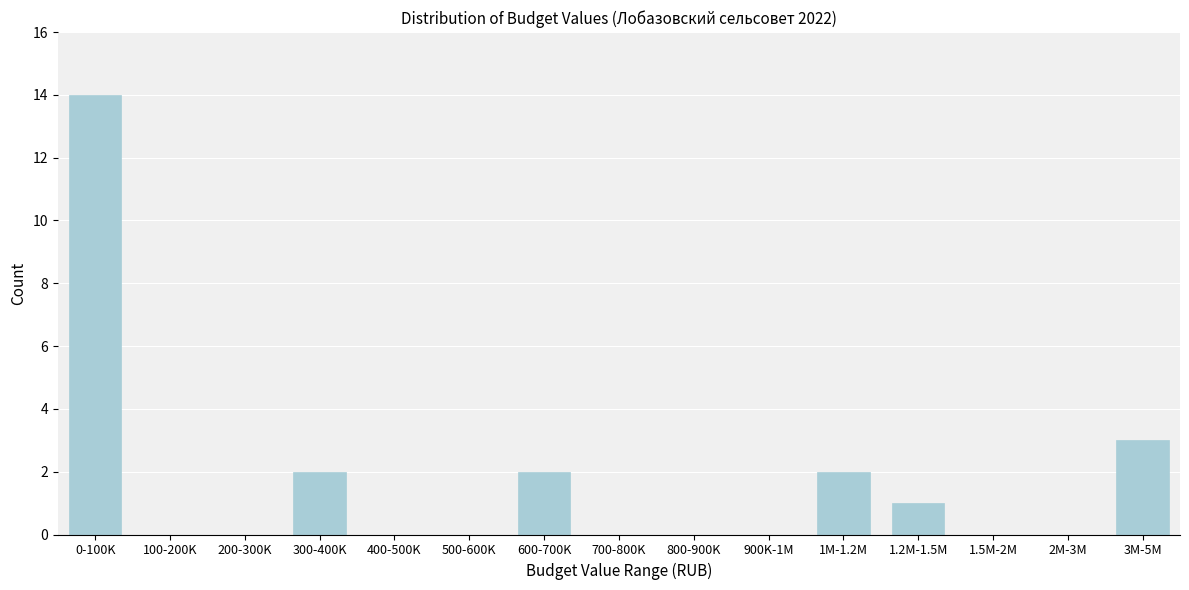

Reading left to right, extract all data points from this chart.

0-100K=14	100-200K=0	200-300K=0	300-400K=2	400-500K=0	500-600K=0	600-700K=2	700-800K=0	800-900K=0	900K-1M=0	1M-1.2M=2	1.2M-1.5M=1	1.5M-2M=0	2M-3M=0	3M-5M=3